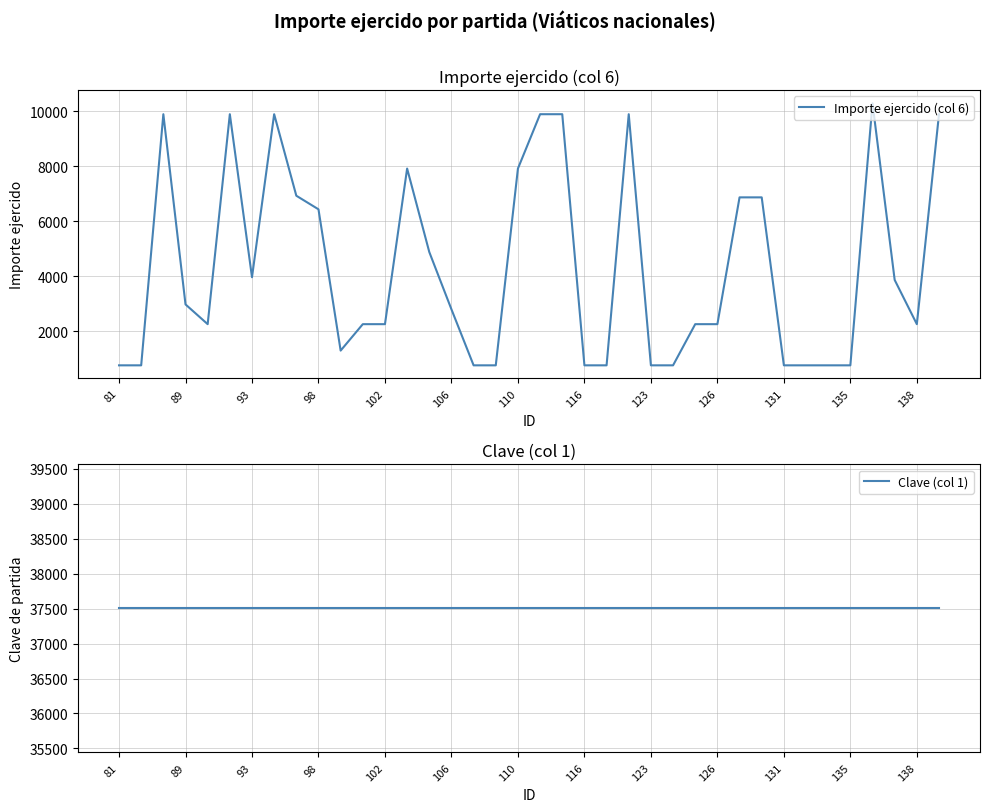

Where is Importe ejercido (col 6) nearest to the value 5523?

14